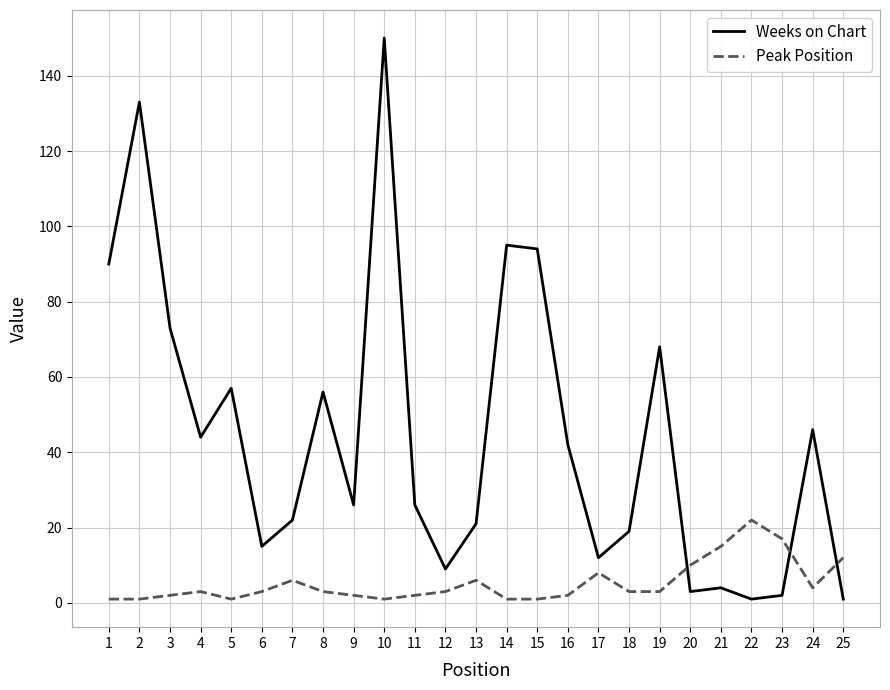

What is the difference between the highest and lowest values at 5?

56